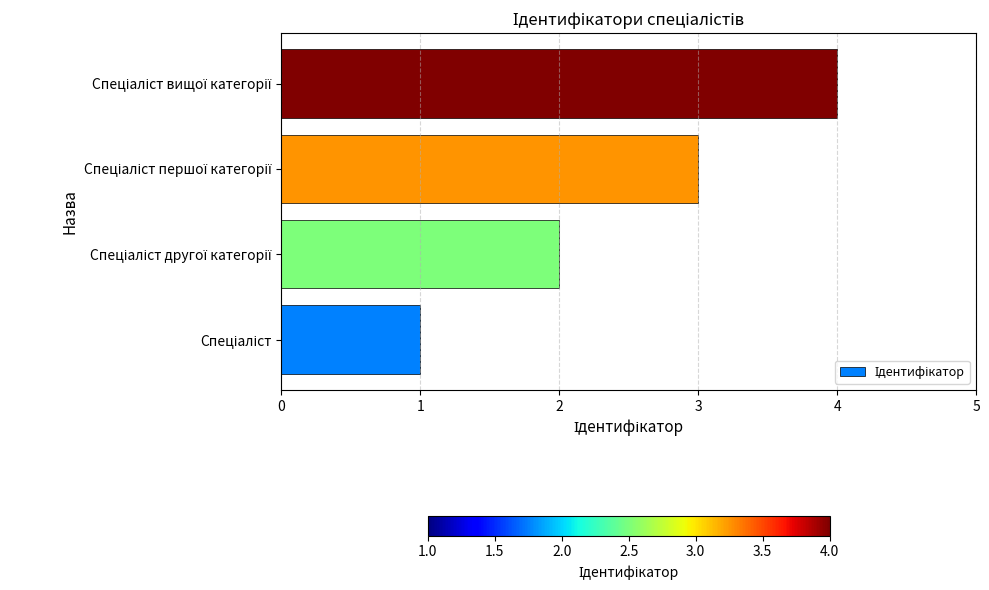

How many values are between 2 and 4?

3